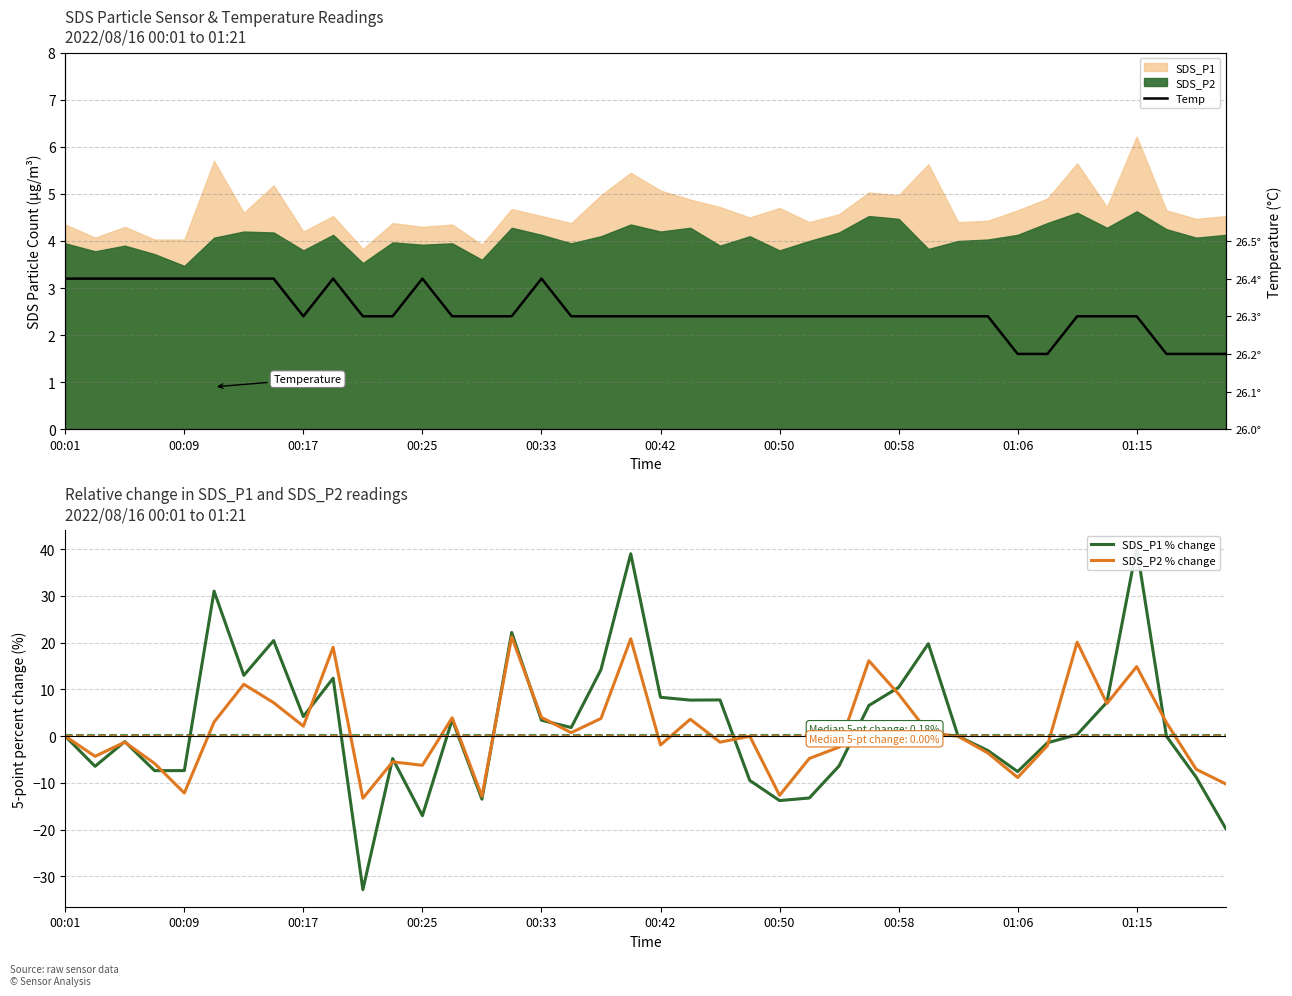

True or false: SDS_P2 % change has a value of -12.6 at 00:50.

True